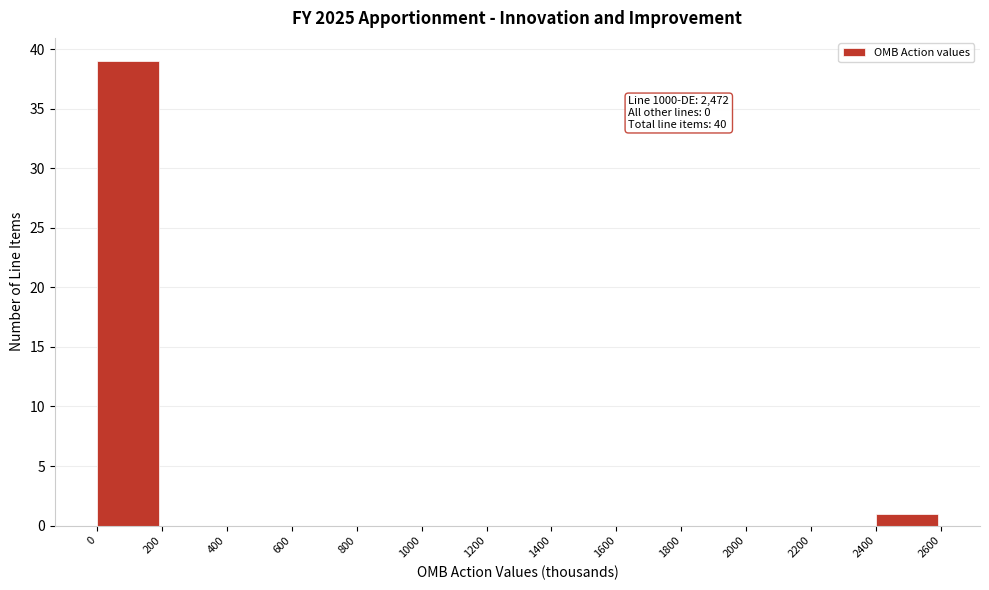

Which range on the x-axis has the tallest bar?

0 to 200